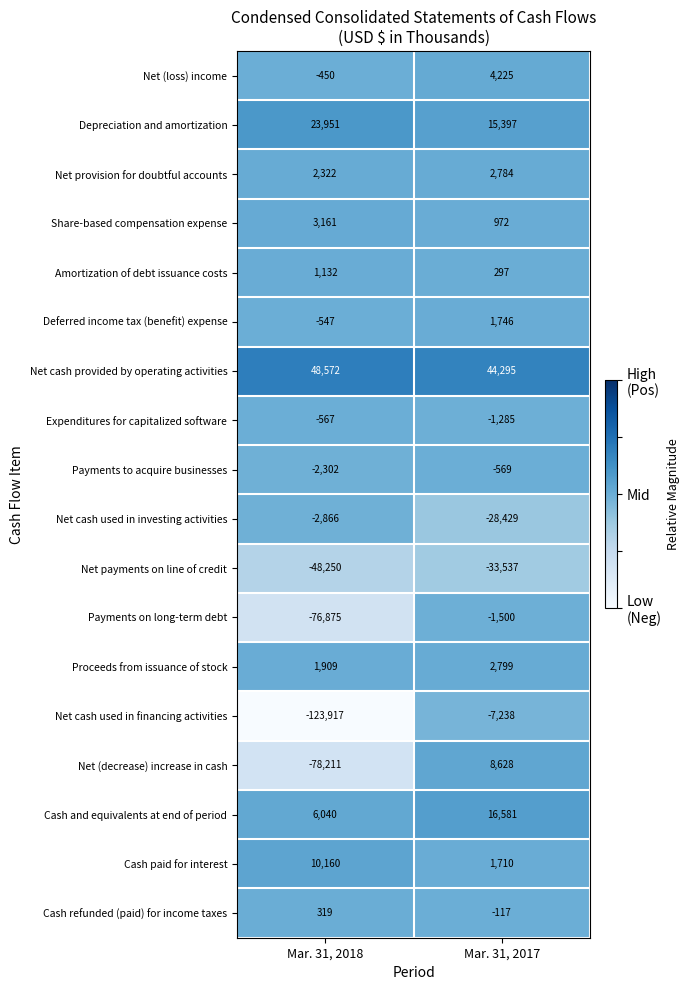

True or false: Net cash used in financing activities has a value of -7238 at Mar. 31, 2017.

True